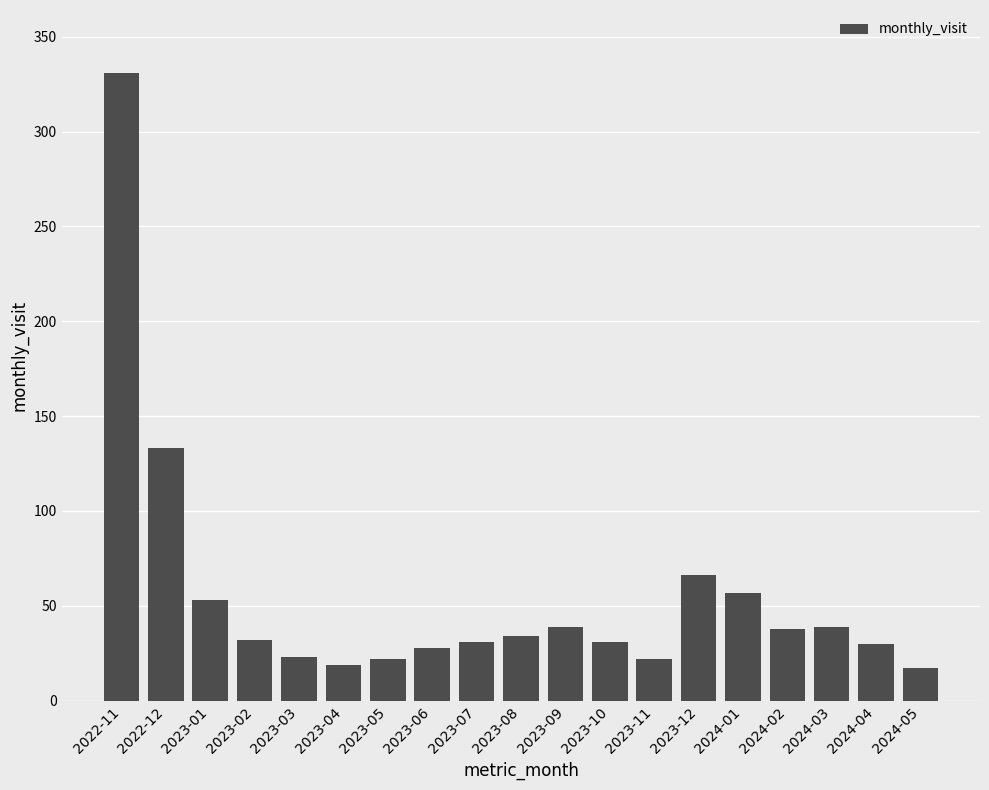

What position from the left is 2023-05?

7